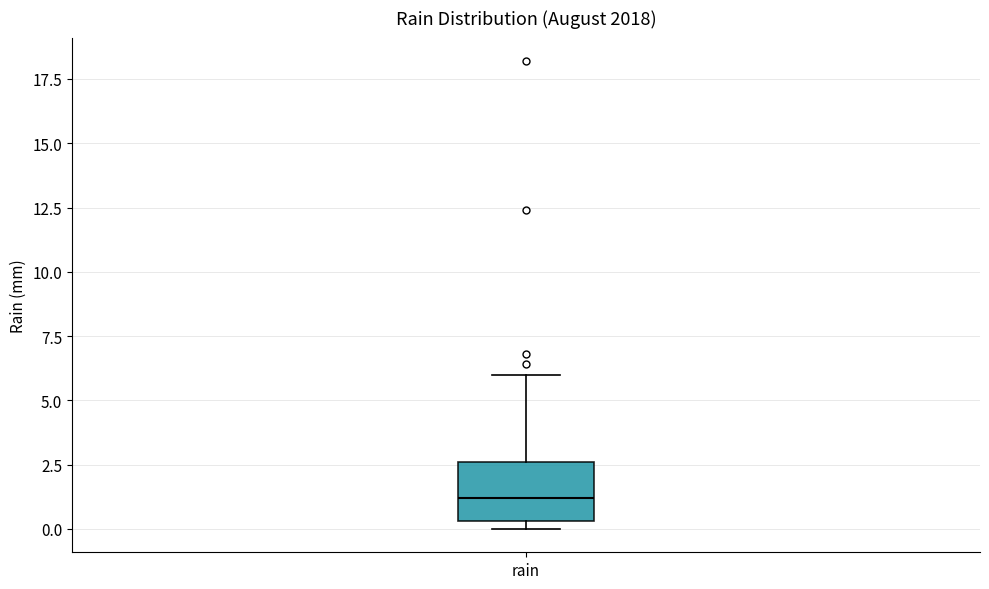

Read this box plot against the y-axis: the position of the median line, the range covered by the box, and the ends of both whiskers. The values are not printed on the chart, so give them approximately, as read against the axis.

median 1.0, box 0.5 to 2.5, whiskers 0.0 to 6.0